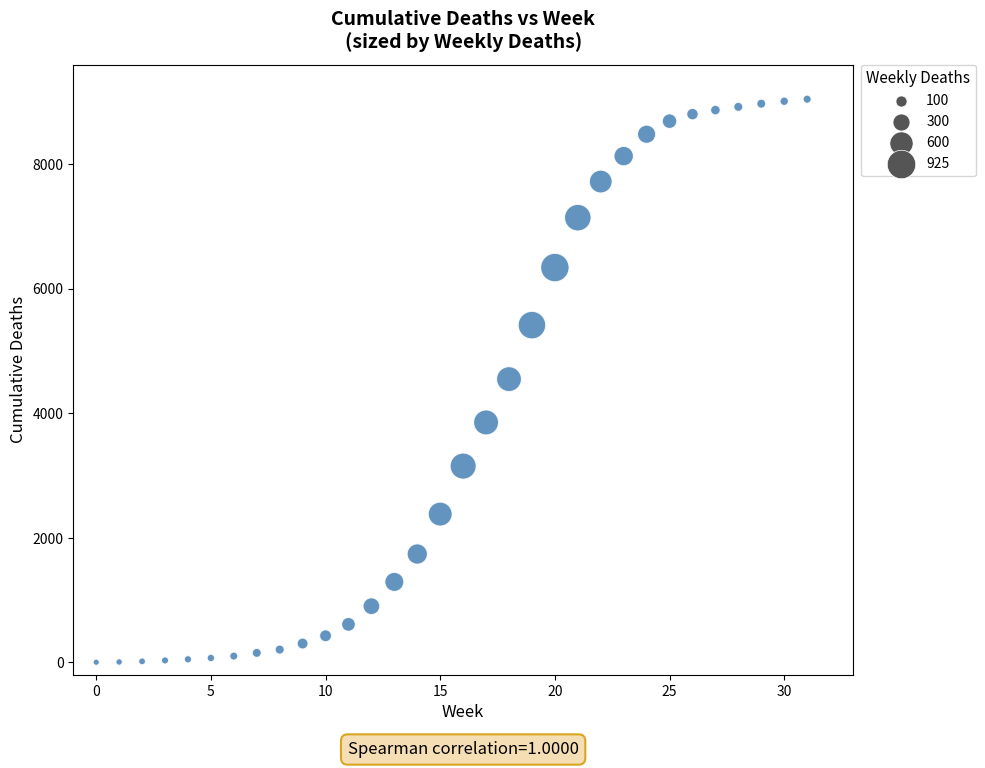

What is the range of Y values (max minus min)?

9043